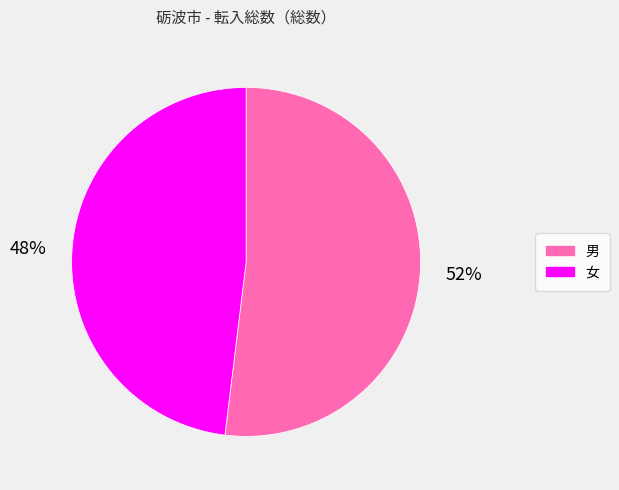

Do 女 and 男 together represent more than half of the pie?

Yes